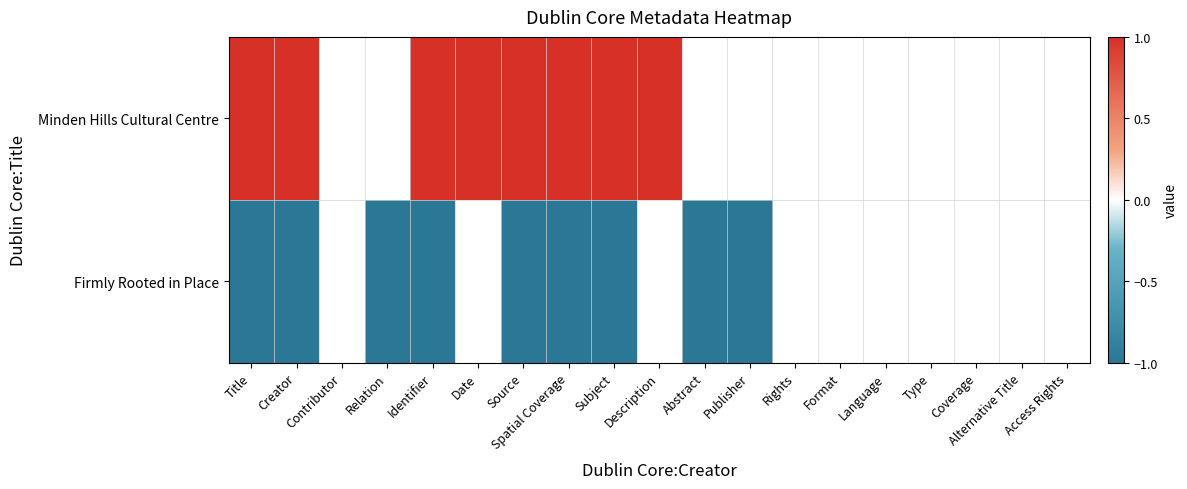

Reading right to left, transcribe all the data shown in this chart.

Minden Hills Cultural Centre: Access Rights=0	Alternative Title=0	Coverage=0	Type=0	Language=0	Format=0	Rights=0	Publisher=0	Abstract=0	Description=1	Subject=1	Spatial Coverage=1	Source=1	Date=1	Identifier=1	Relation=0	Contributor=0	Creator=1	Title=1
Firmly Rooted in Place: Access Rights=0	Alternative Title=0	Coverage=0	Type=0	Language=0	Format=0	Rights=0	Publisher=-1	Abstract=-1	Description=0	Subject=-1	Spatial Coverage=-1	Source=-1	Date=0	Identifier=-1	Relation=-1	Contributor=0	Creator=-1	Title=-1